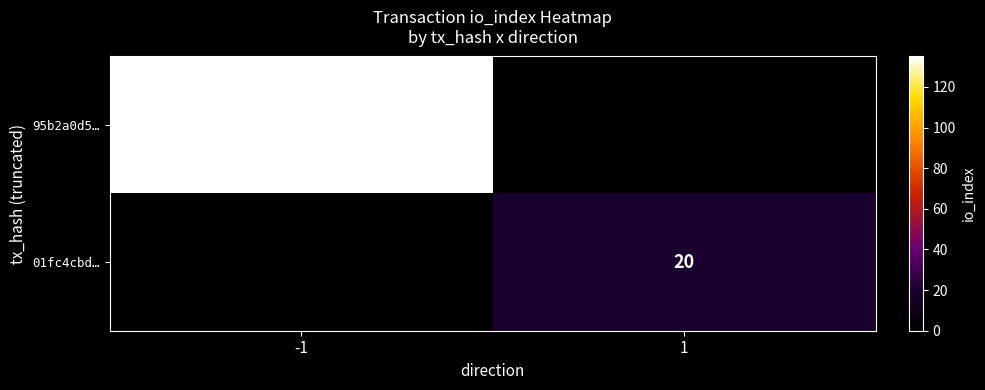

What is the approximate value of 95b2a0d5… at -1?

135.0